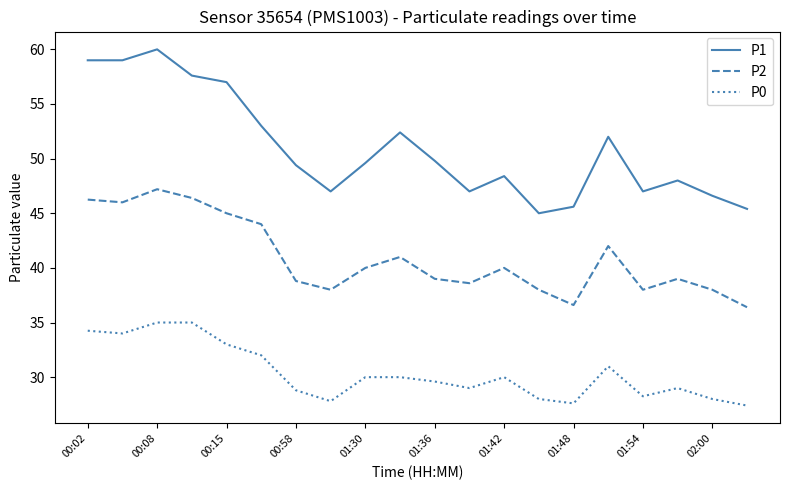

True or false: P2 and P0 cross at least once.

False